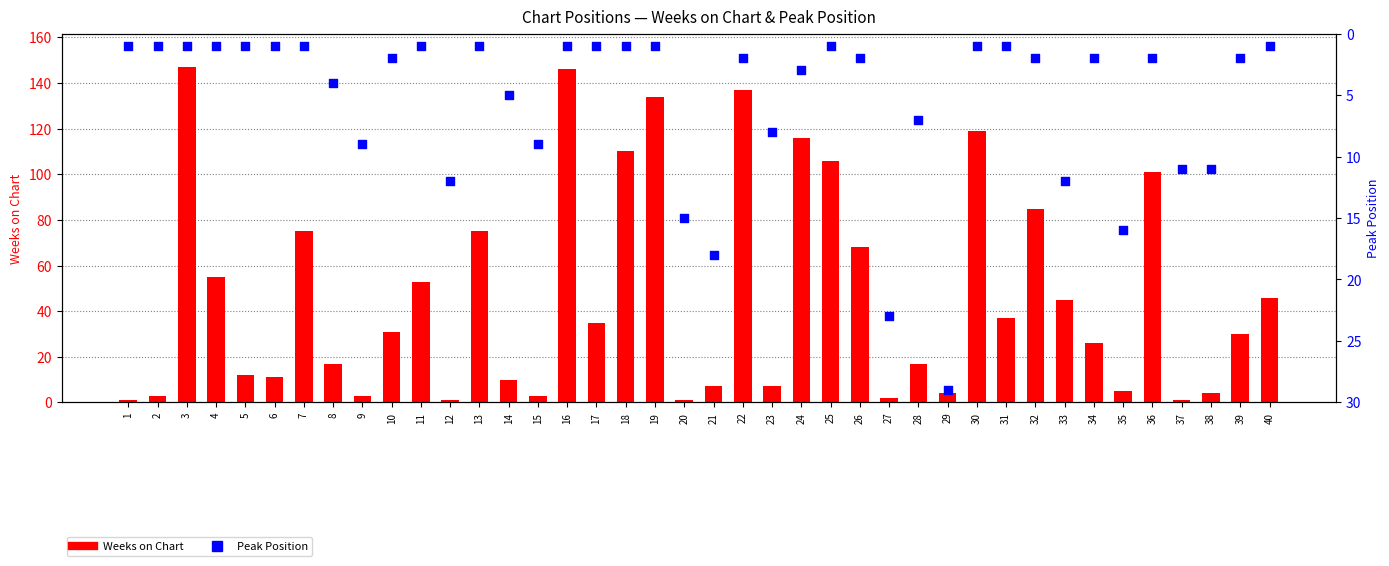

At how many categories does at least one series exceed 25?

23